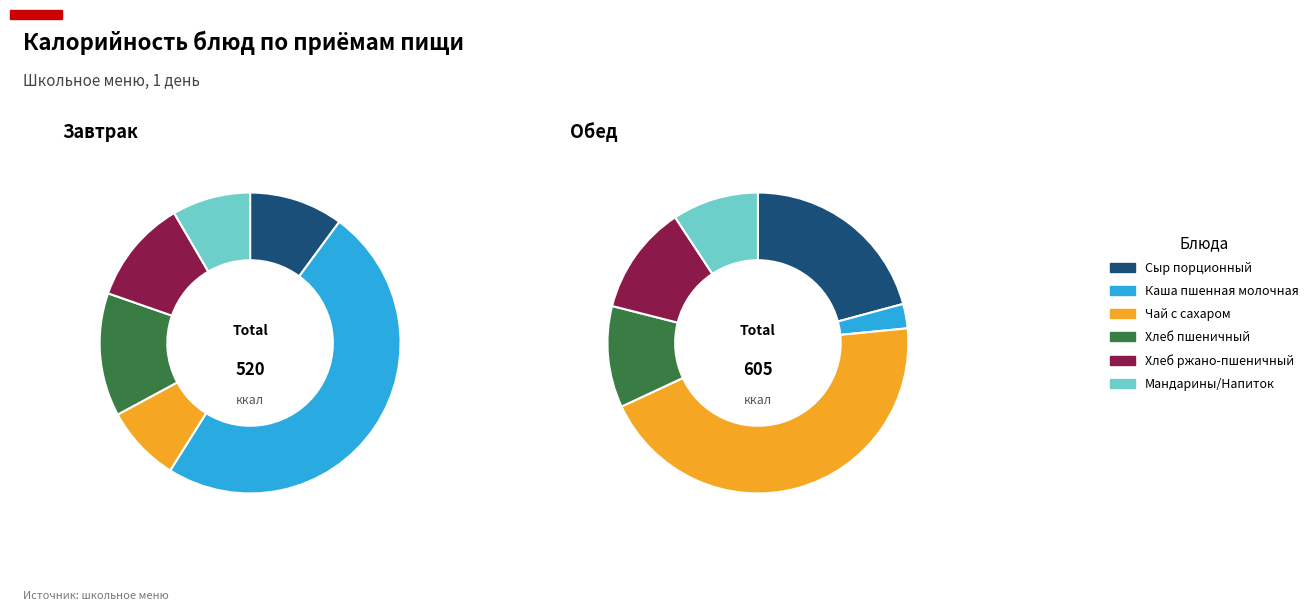

To the nearest percent, what percentage of the pie is Чай с сахаром?

45%